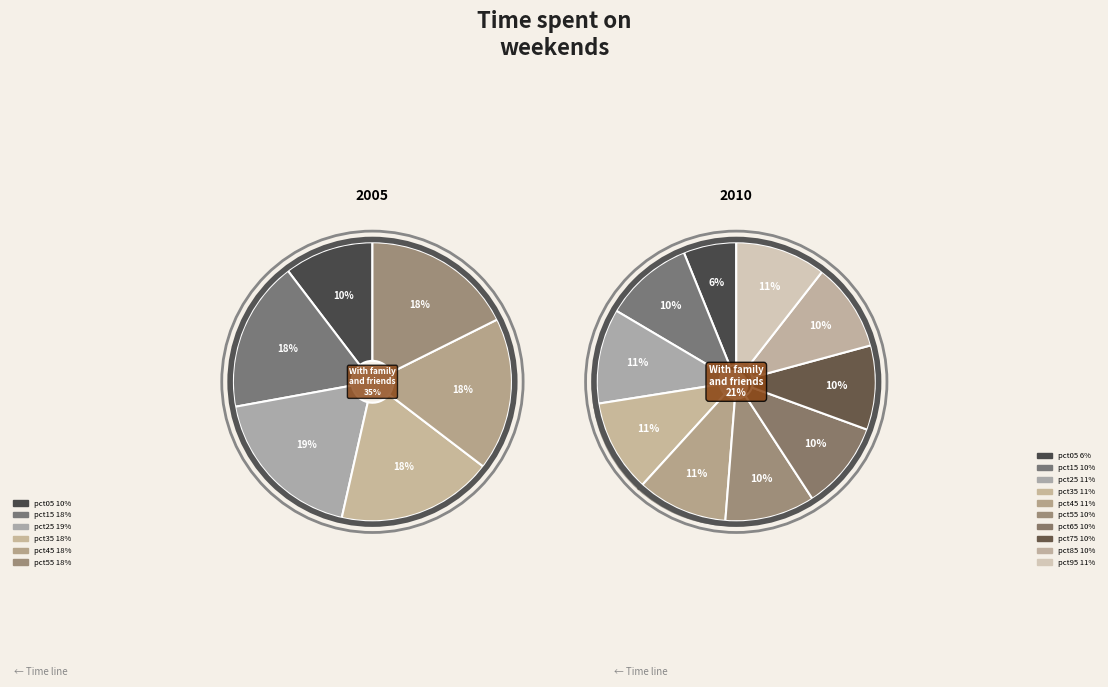

The pct05 slice represents 6% of the pie. True or false?

True